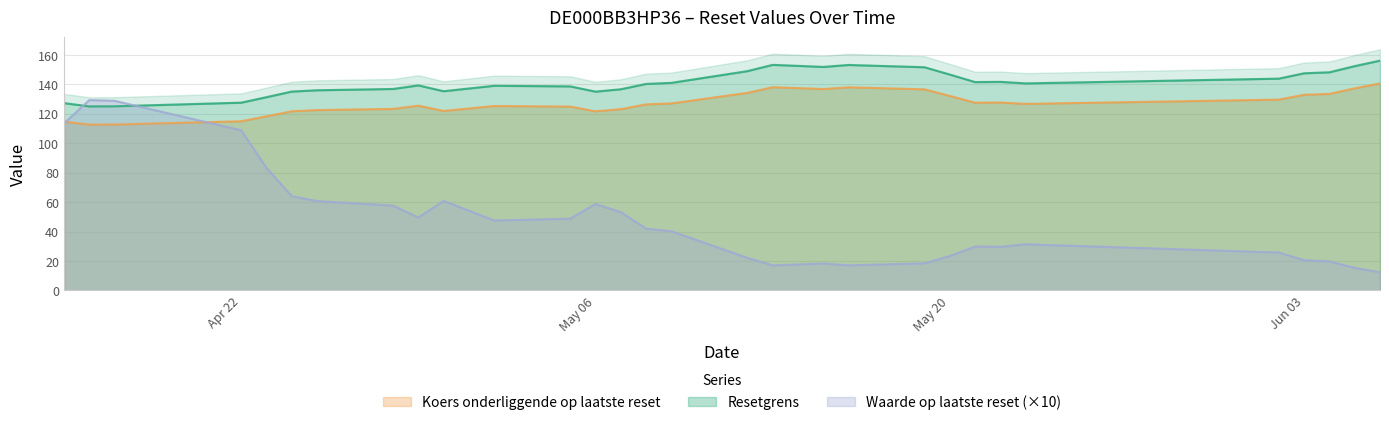

Which category has the lowest value across all series?

2025-06-06